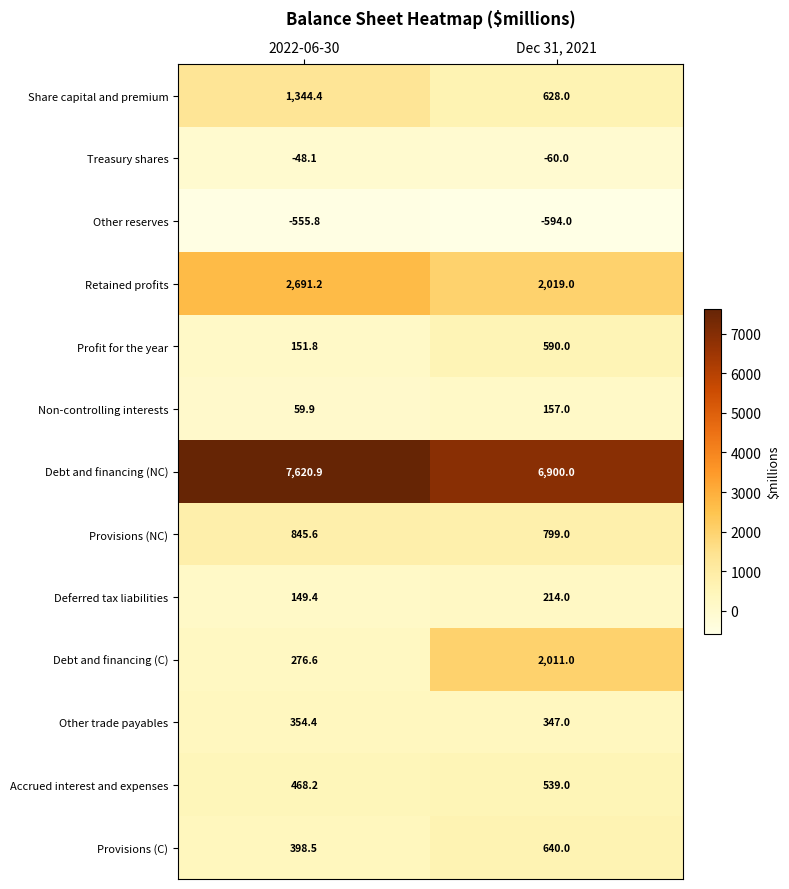

At which label does Non-controlling interests reach its minimum?

2022-06-30